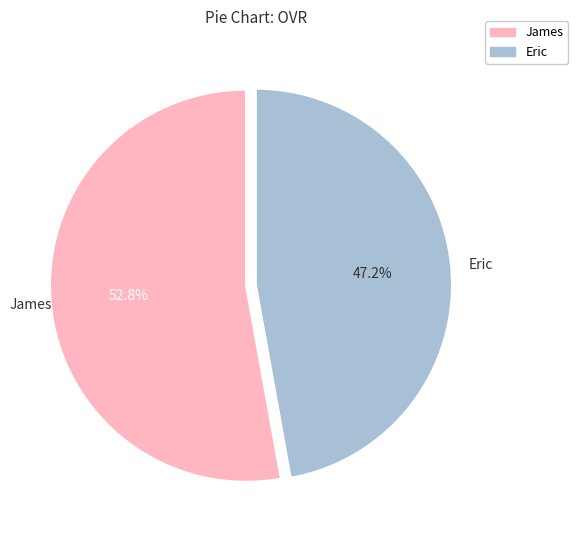

Combined, do James and Eric account for over 50%?

Yes